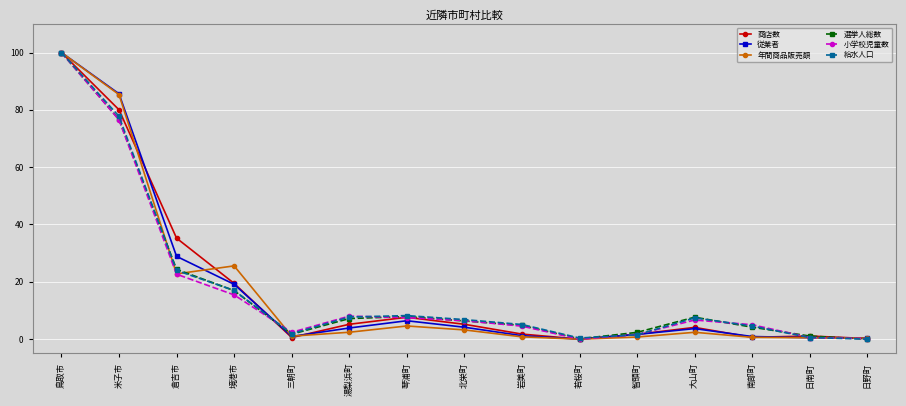

What is the sum of all 小学校児童数 values?

257.6